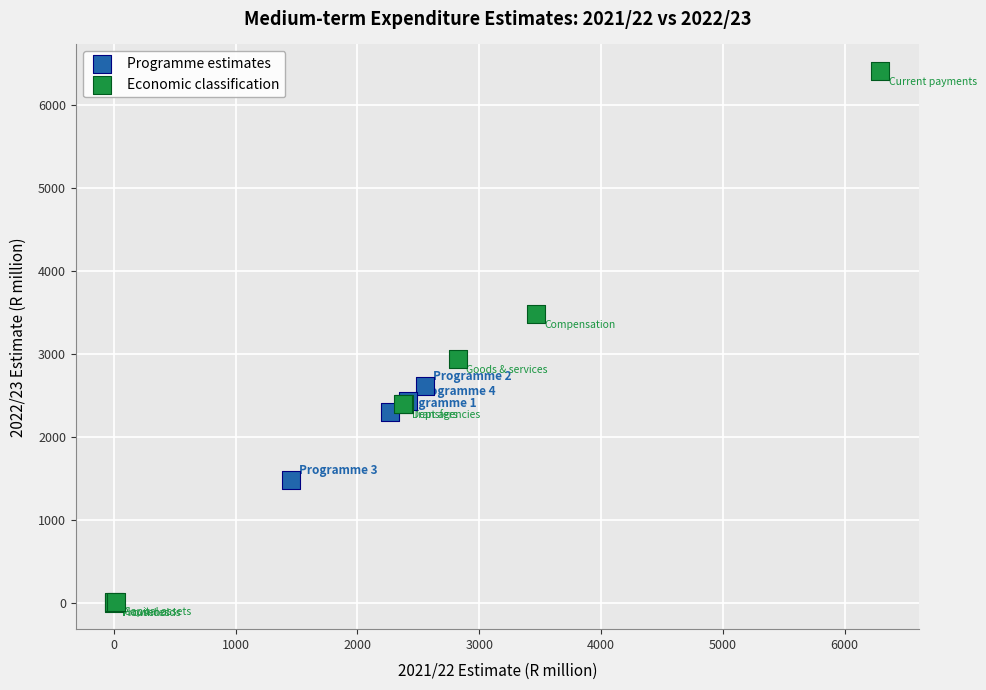

Which series reaches the maximum Y coordinate?

Economic classification